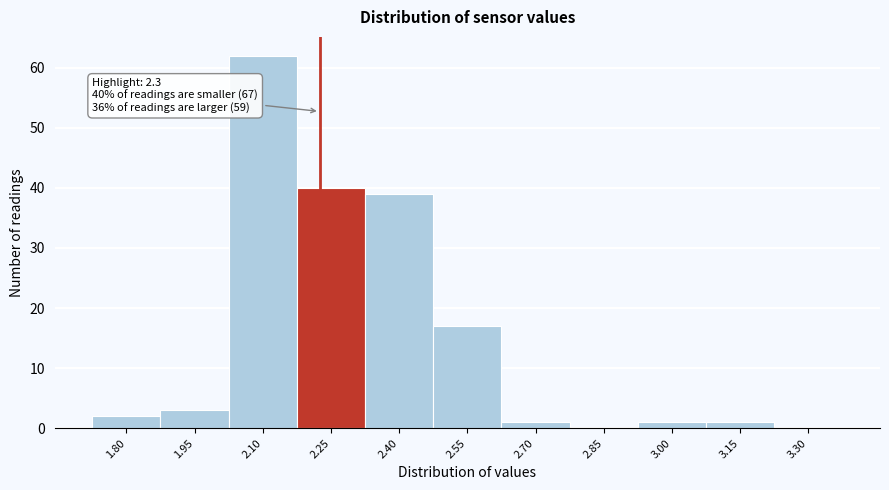

Reading right to left, what are all the values shown in this chart?

3.30=0	3.15=1	3.00=1	2.85=0	2.70=1	2.55=17	2.40=39	2.25=40	2.10=62	1.95=3	1.80=2